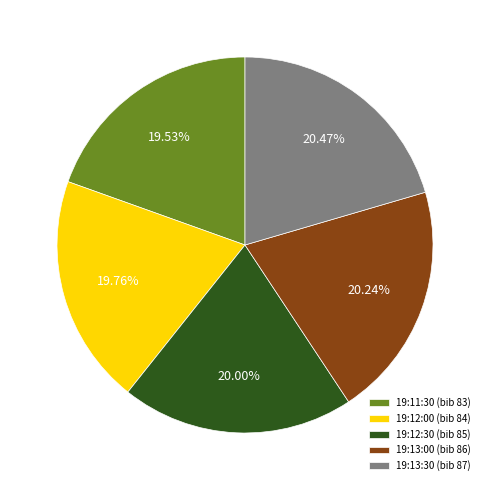

Does any single category account for the majority?

No